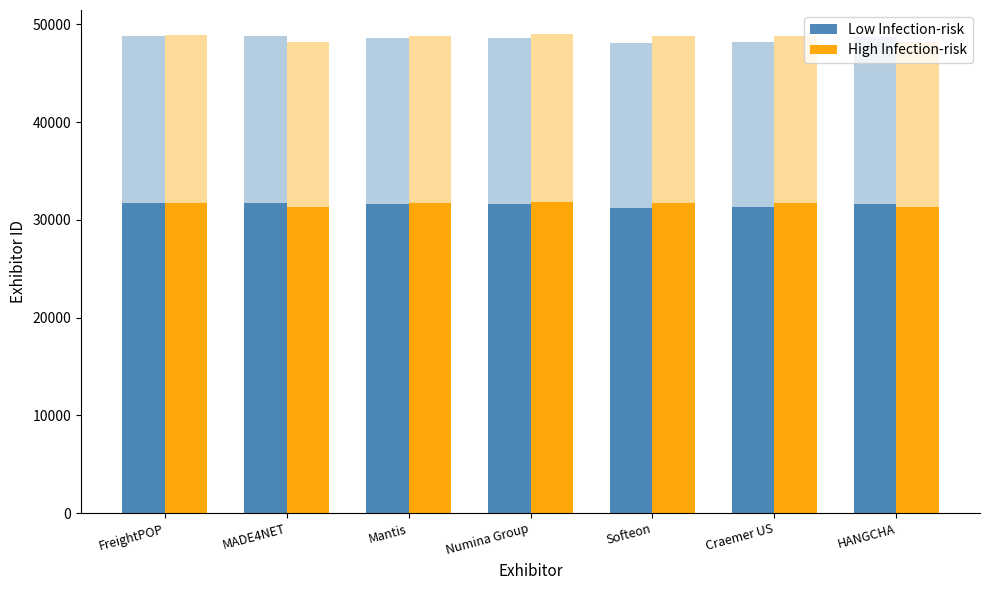

What is the smallest value displayed?

31256